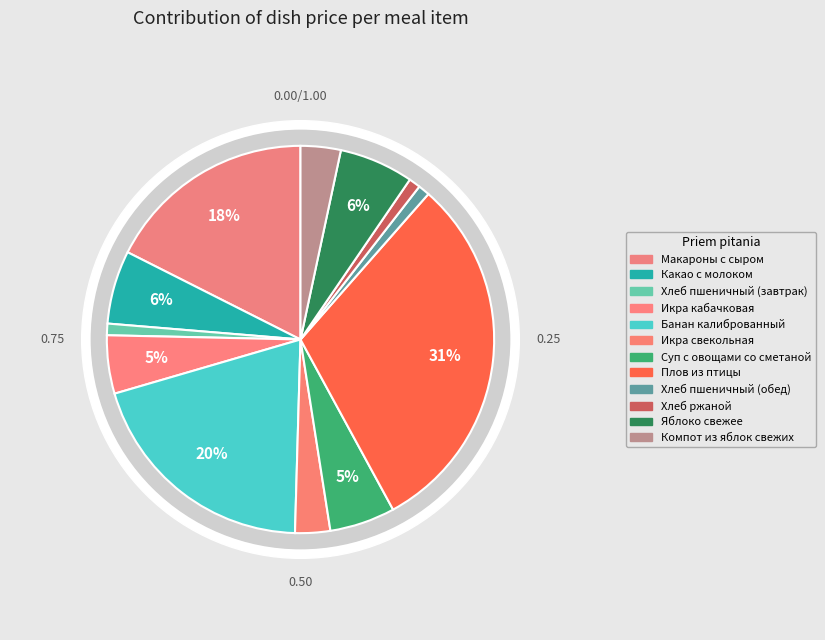

How many slices are in this pie chart?

12